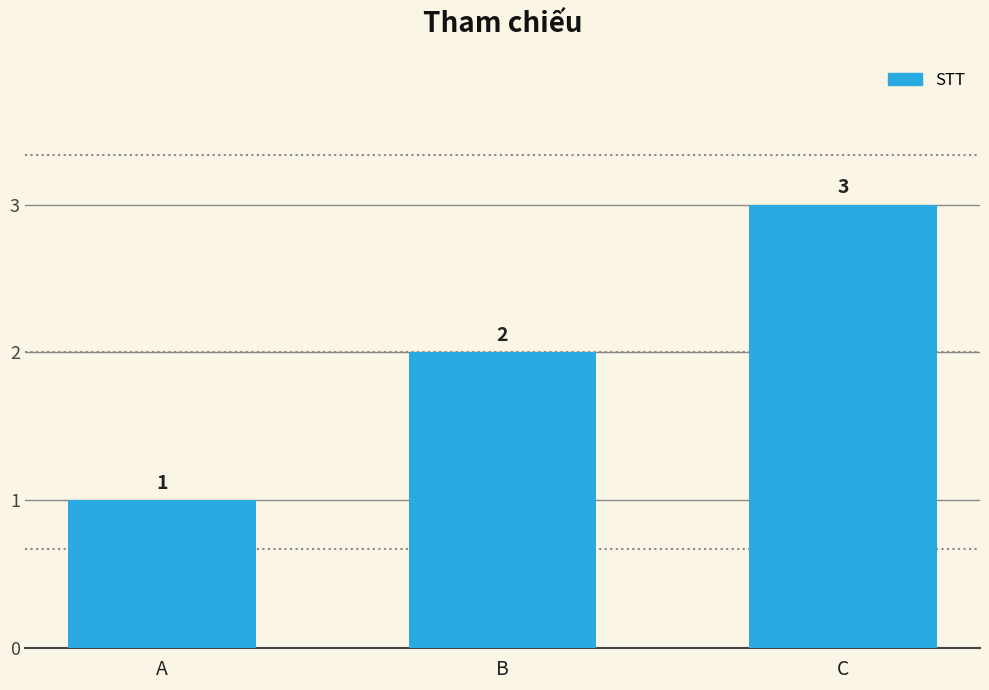

True or false: the data shows 1 at B.

False